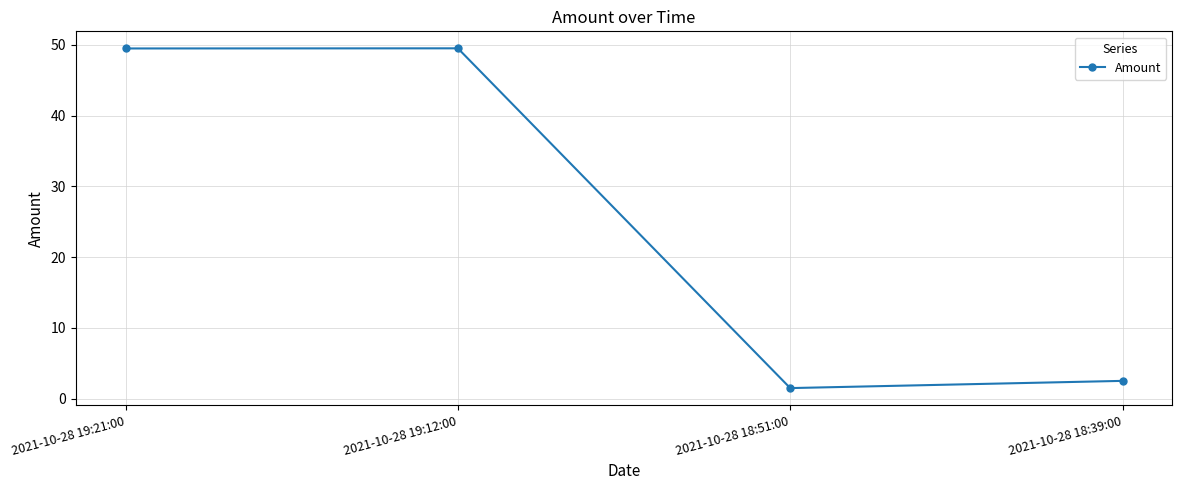

The chart shows a value of 2.5 at 2021-10-28 18:39:00. True or false?

True